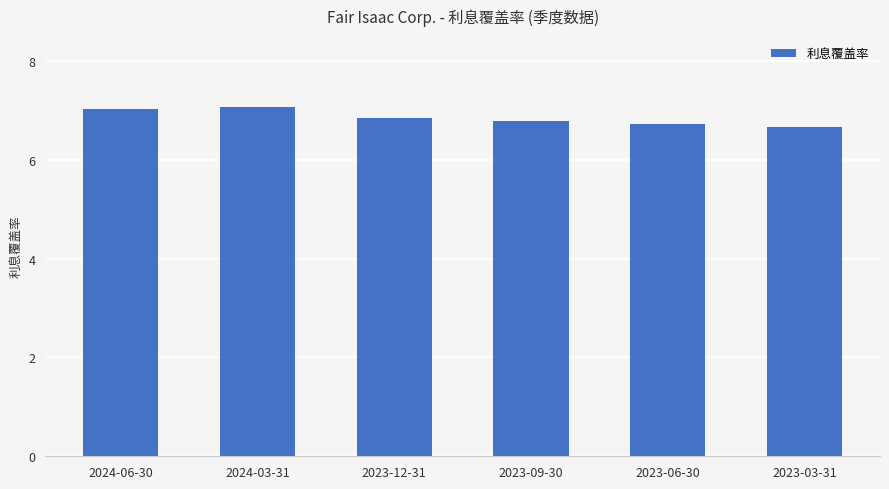

What is the change in value from 2024-06-30 to 2023-12-31?

-0.2